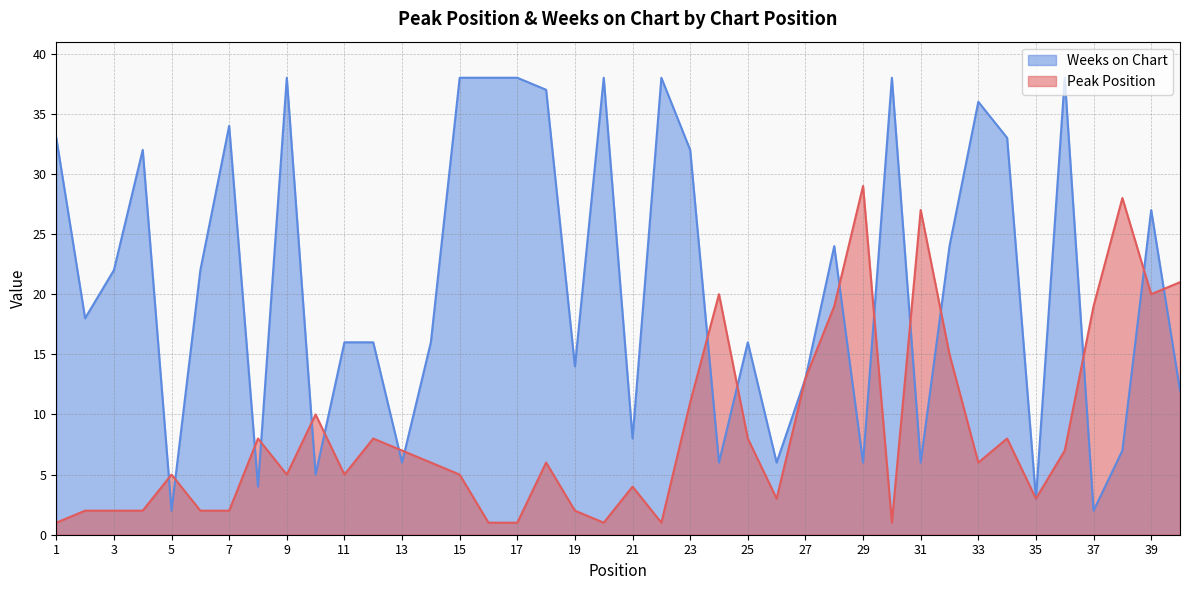

Rank the categories by Weeks on Chart value from lowest to highest.

5, 37, 35, 8, 10, 13, 24, 26, 29, 31, 38, 21, 40, 27, 19, 11, 12, 14, 25, 2, 3, 6, 28, 32, 39, 4, 23, 1, 34, 7, 33, 18, 9, 15, 16, 17, 20, 22, 30, 36